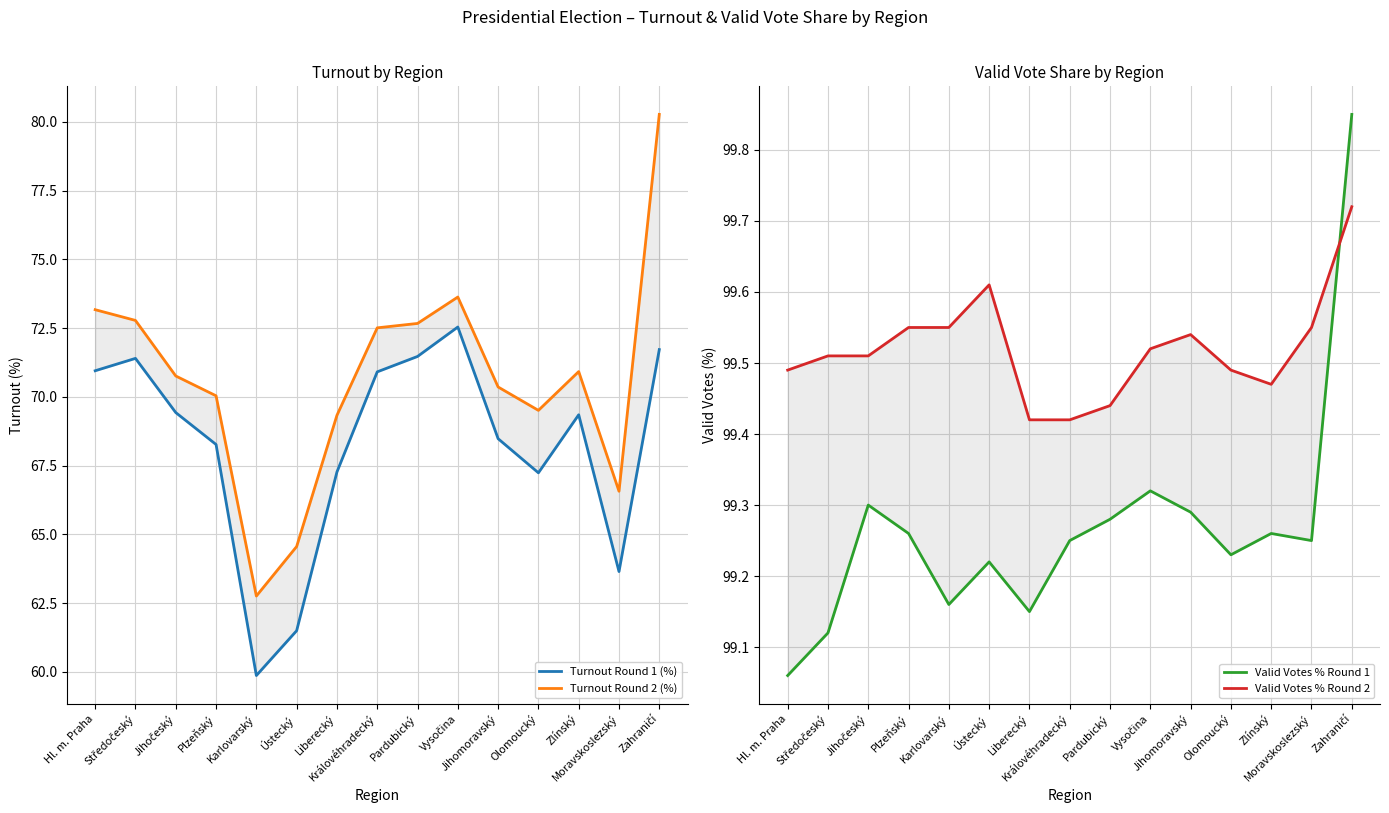

The value of Turnout Round 1 (%) at Zahraničí is 43.8. True or false?

False